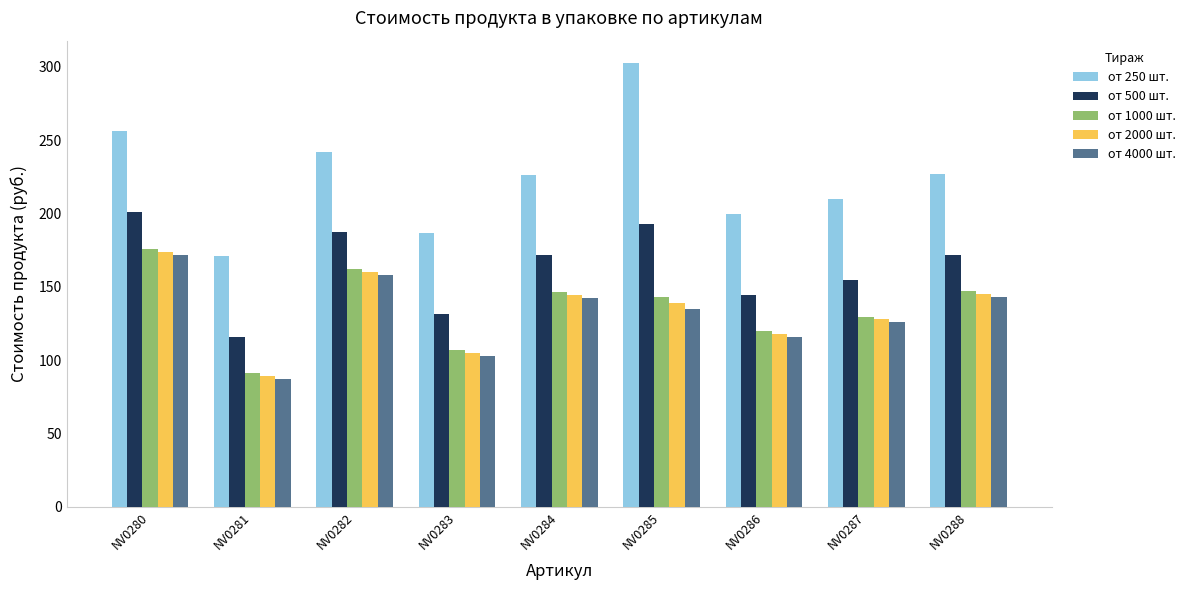

What is the difference between the maximum and minimum values in the от 2000 шт. series?

85.0